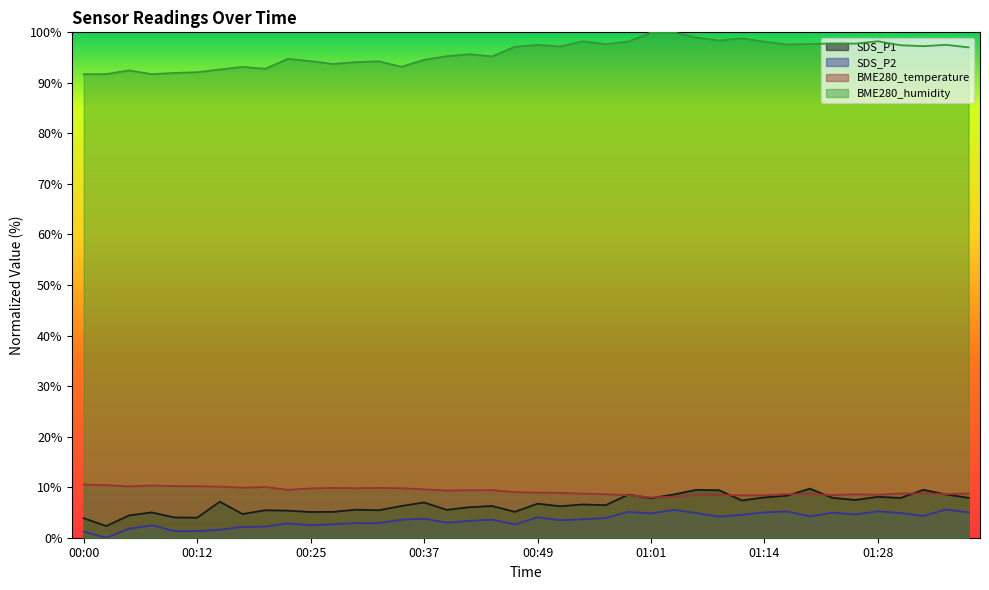

Count the number of categories in the chart.

40